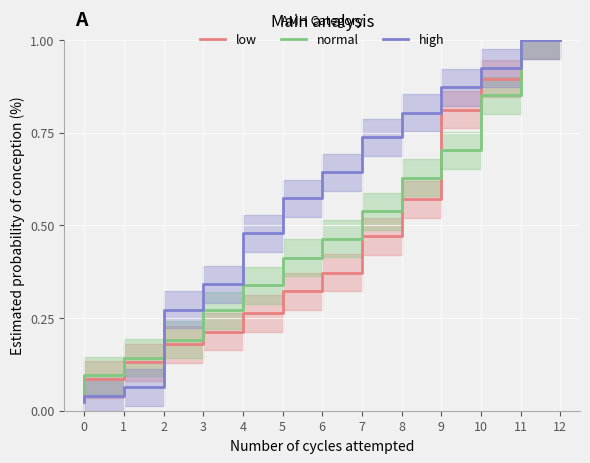

What is the value of the normal point at the 12th from the left?

0.9